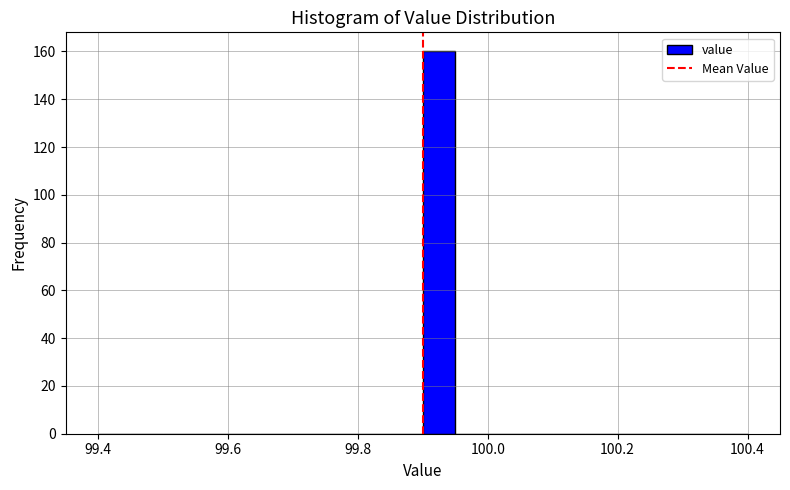

Around what value on the x-axis is the tallest bar? Give the approximate position of its centre, as read against the axis.

99.92